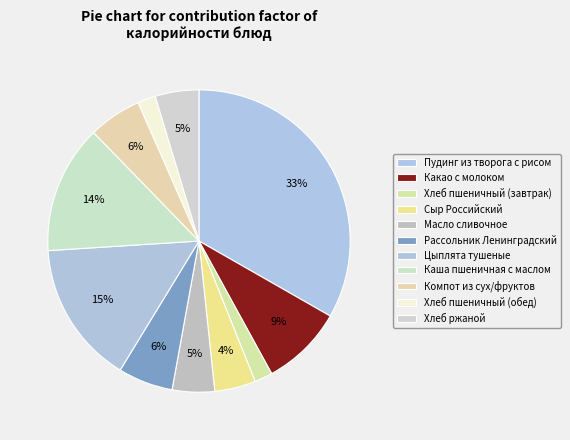

How many slices are in this pie chart?

11